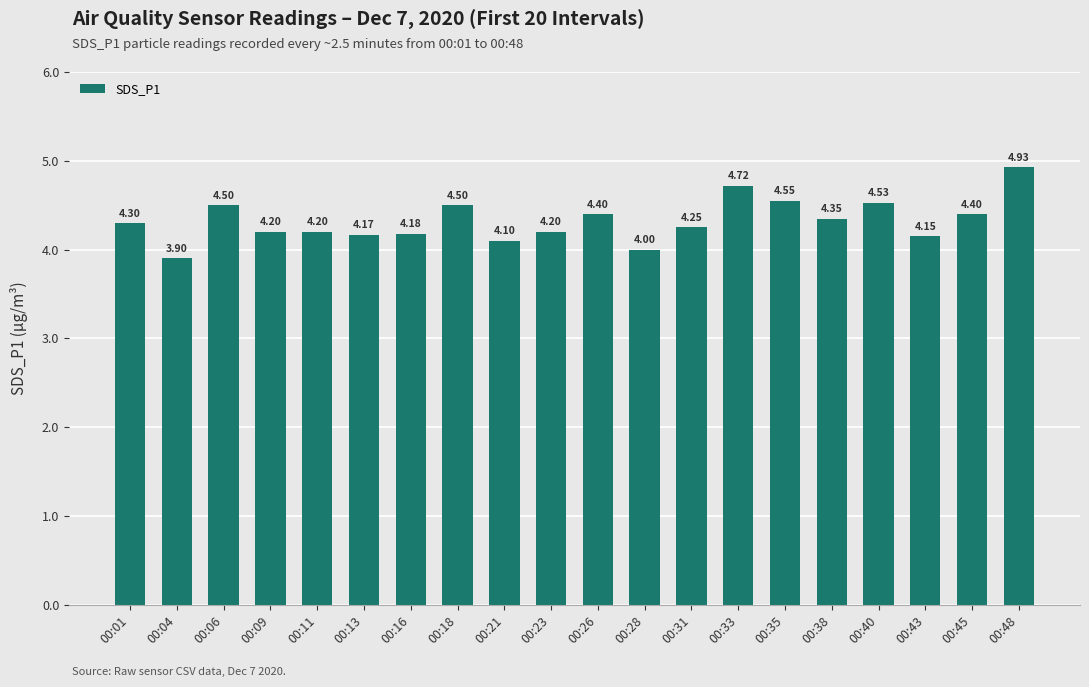

Which category has the highest value across all series?

00:48